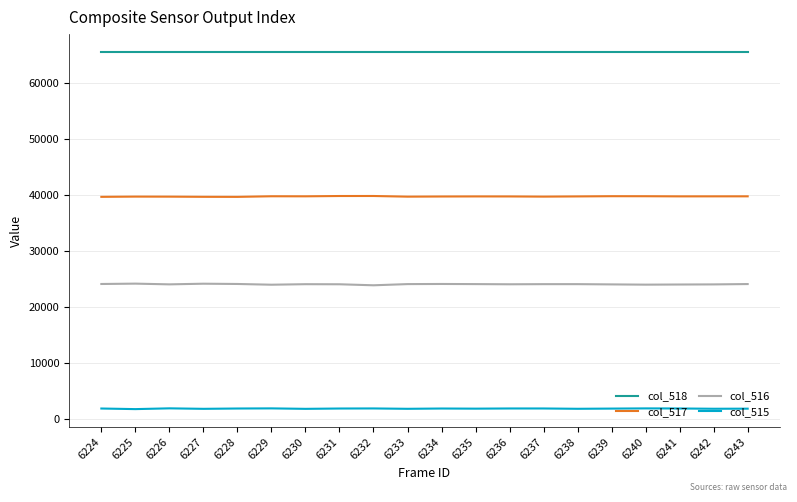

What is the spread (max minus min) of values at 6237?

63709